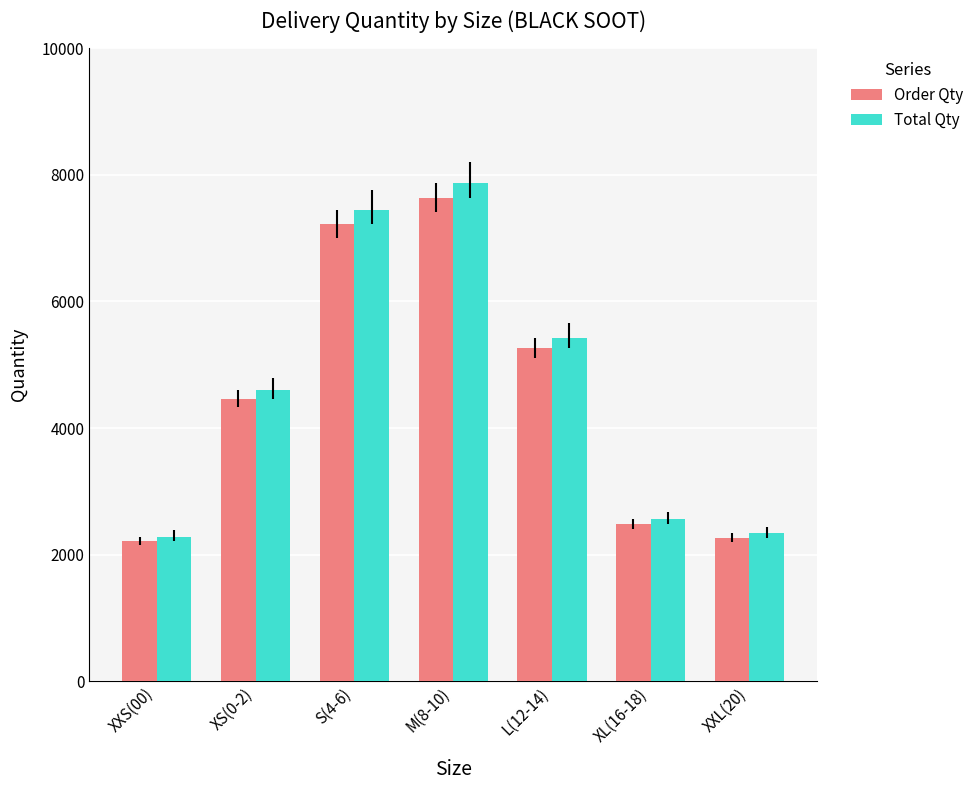

Which series changed the most between L(12-14) and XL(16-18)?

Total Qty